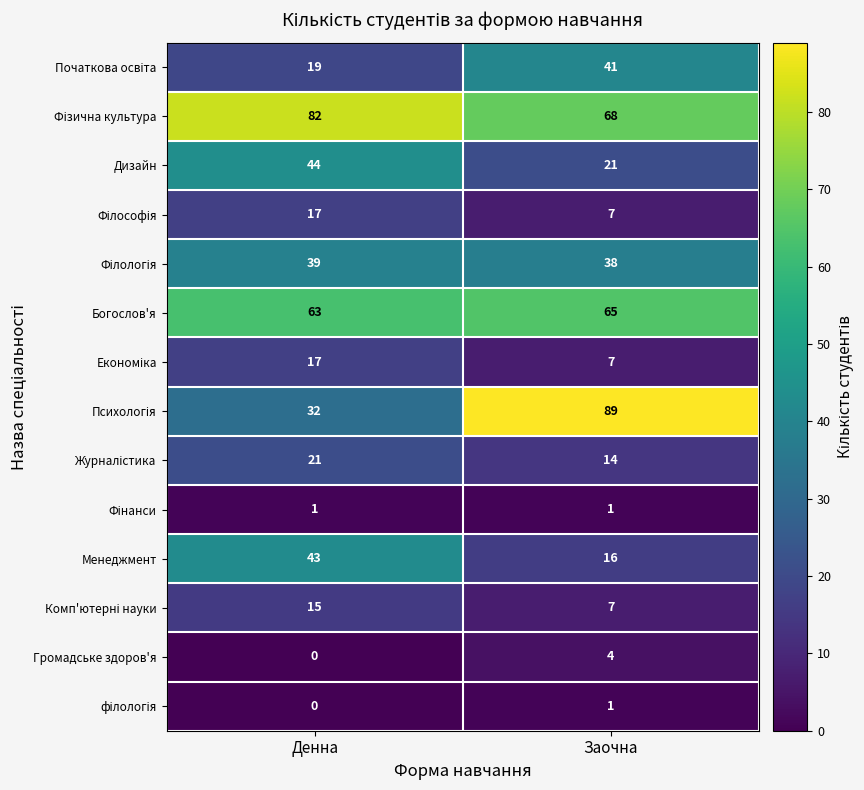

Which category has the lowest value across all series?

Денна